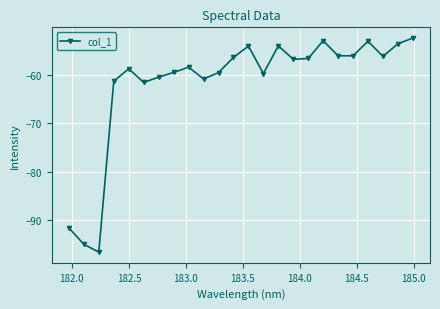

True or false: there are more than 1 points higher than both neighbors.

True